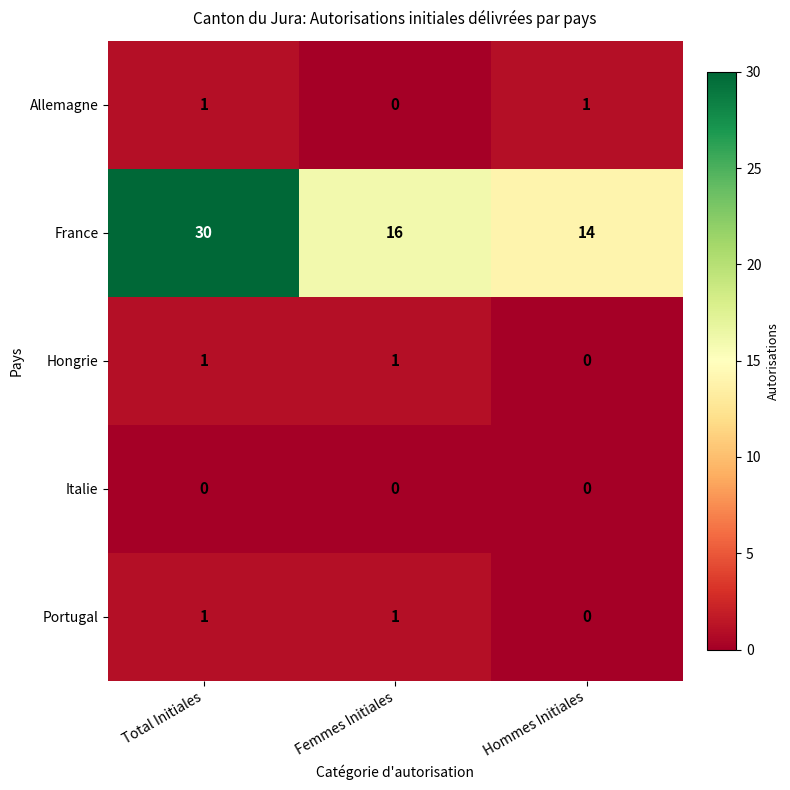

What is the total value across all series at Total Initiales?

33